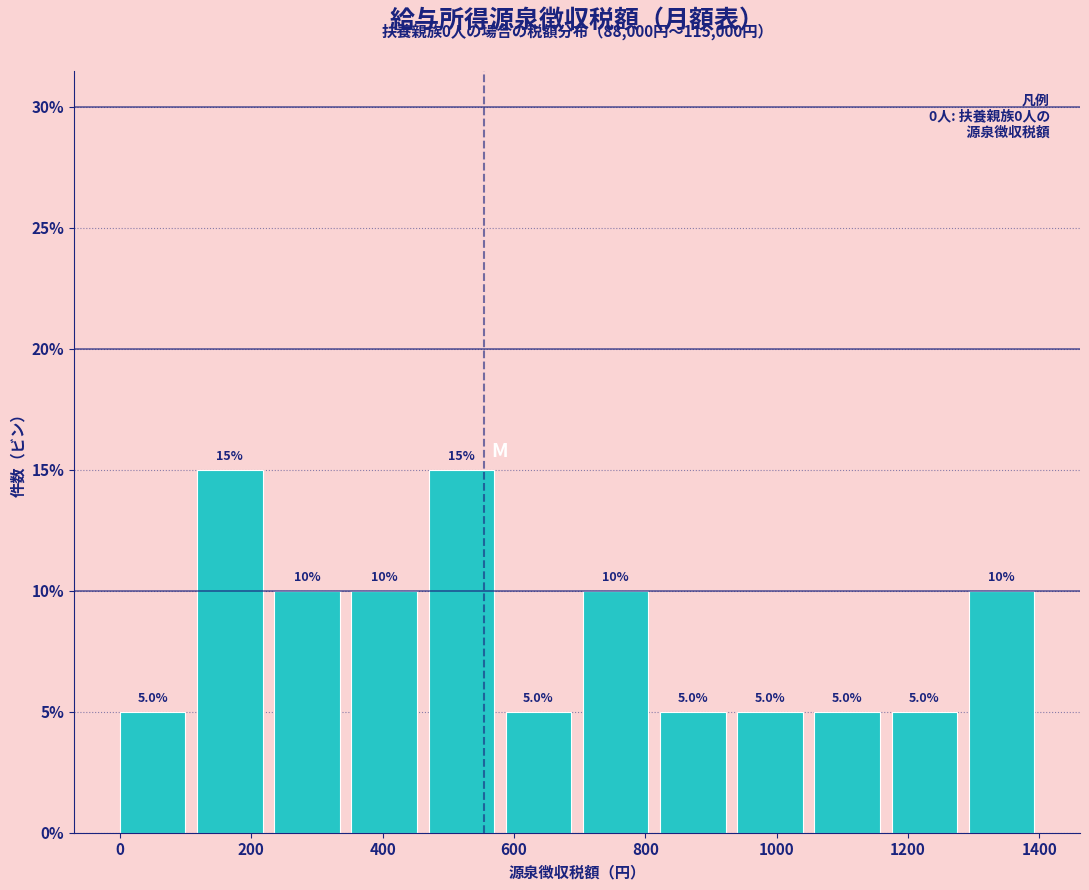

Reading left to right, transcribe this chart: for each bar, give the range it covers on the x-axis and its height. The bar edges are not printed on the chart, so give them approximately, as read against the axis.

0 to 120: 5.0
120 to 240: 15.0
240 to 360: 10.0
360 to 480: 10.0
480 to 580: 15.0
580 to 700: 5.0
700 to 820: 10.0
820 to 940: 5.0
940 to 1060: 5.0
1060 to 1180: 5.0
1180 to 1300: 5.0
1300 to 1420: 10.0